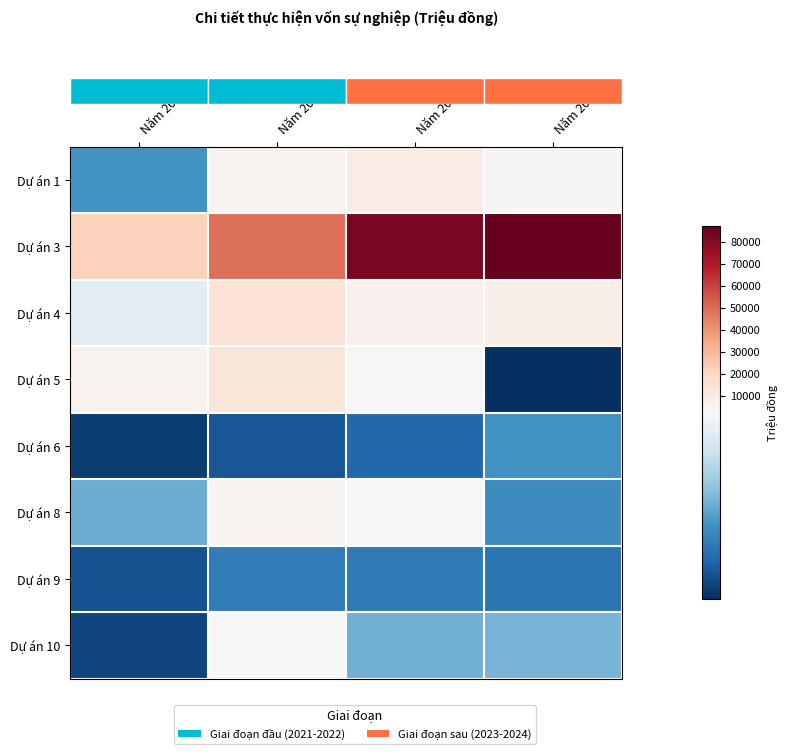

What is the maximum value shown in the chart?

86940.0